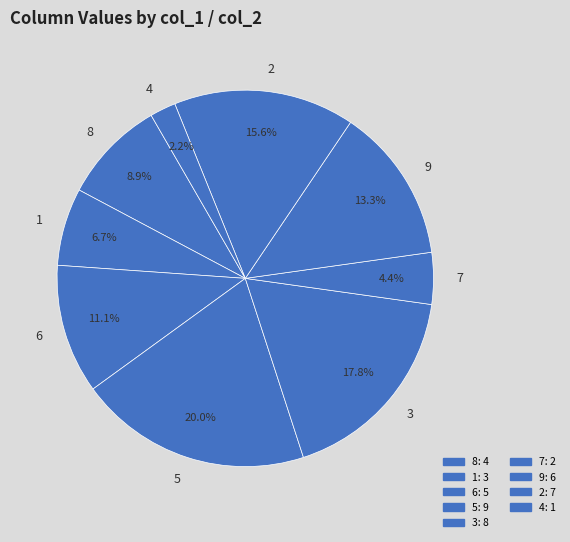

Rank the categories by value from highest to lowest.

5, 3, 2, 9, 6, 8, 1, 7, 4